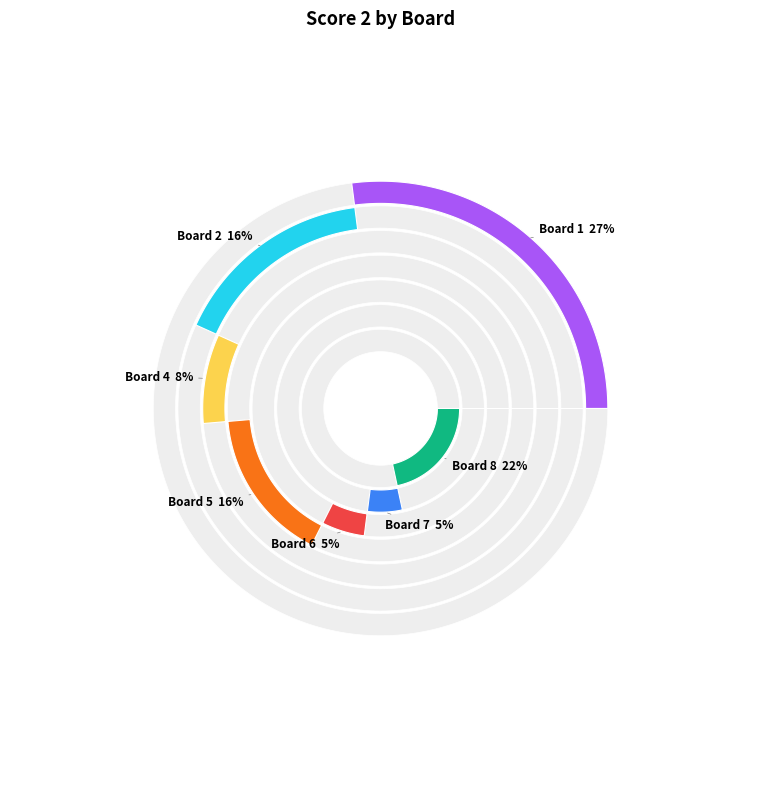

What percentage is the Board 8 slice, to the nearest percent?

22%